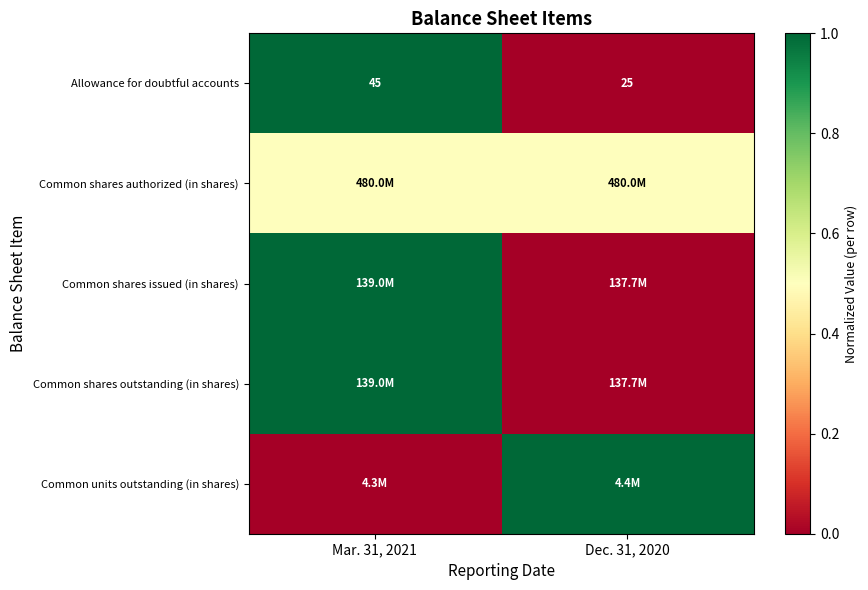

Count the number of data series in this chart.

5